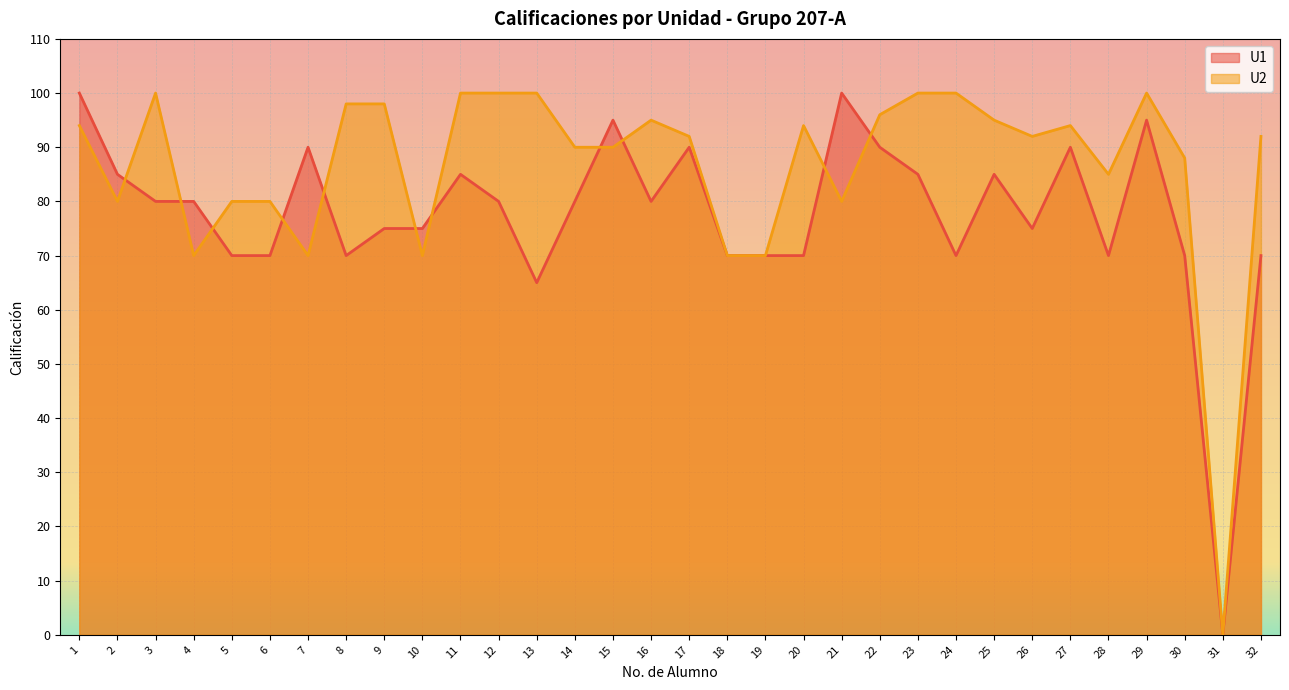

What is the difference between the maximum and minimum values in the U2 series?

100